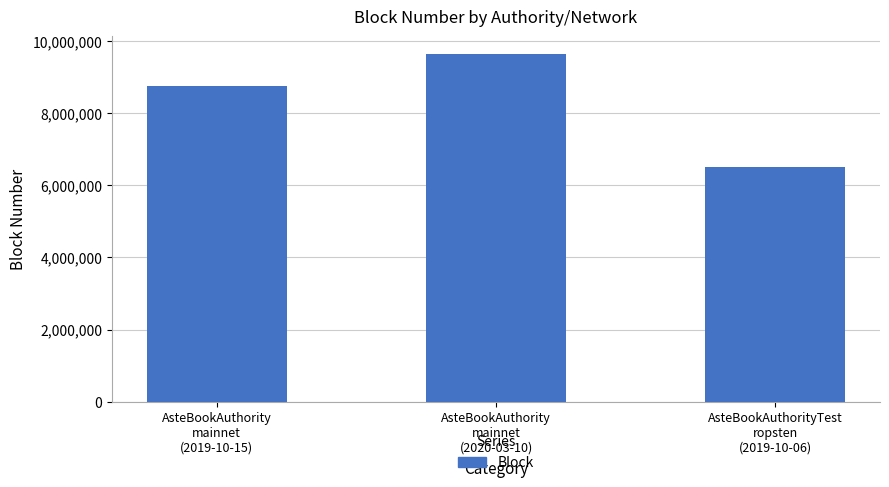

What is the greatest value displayed?

9645288